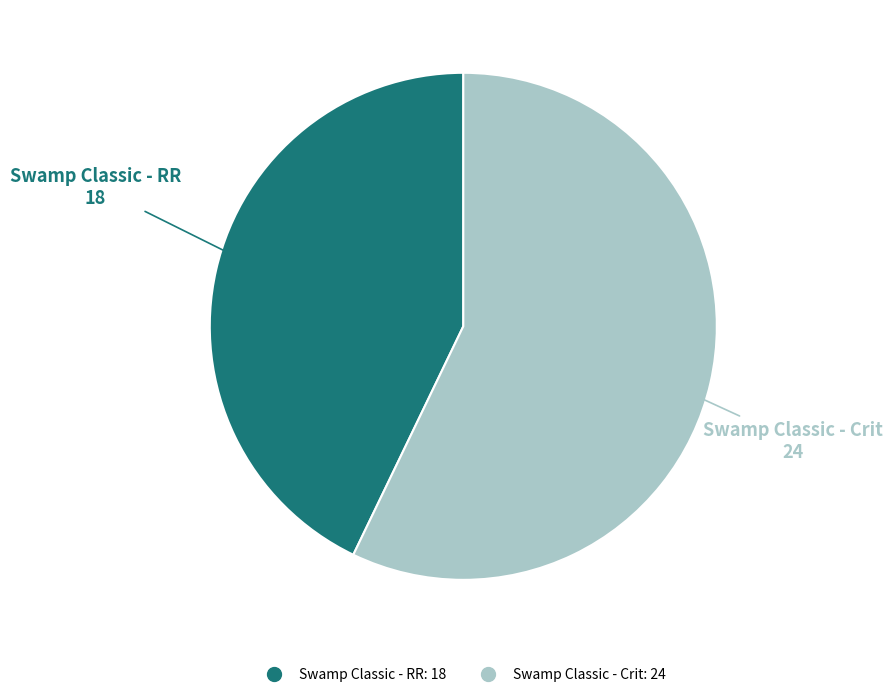

How many slices are in this pie chart?

2